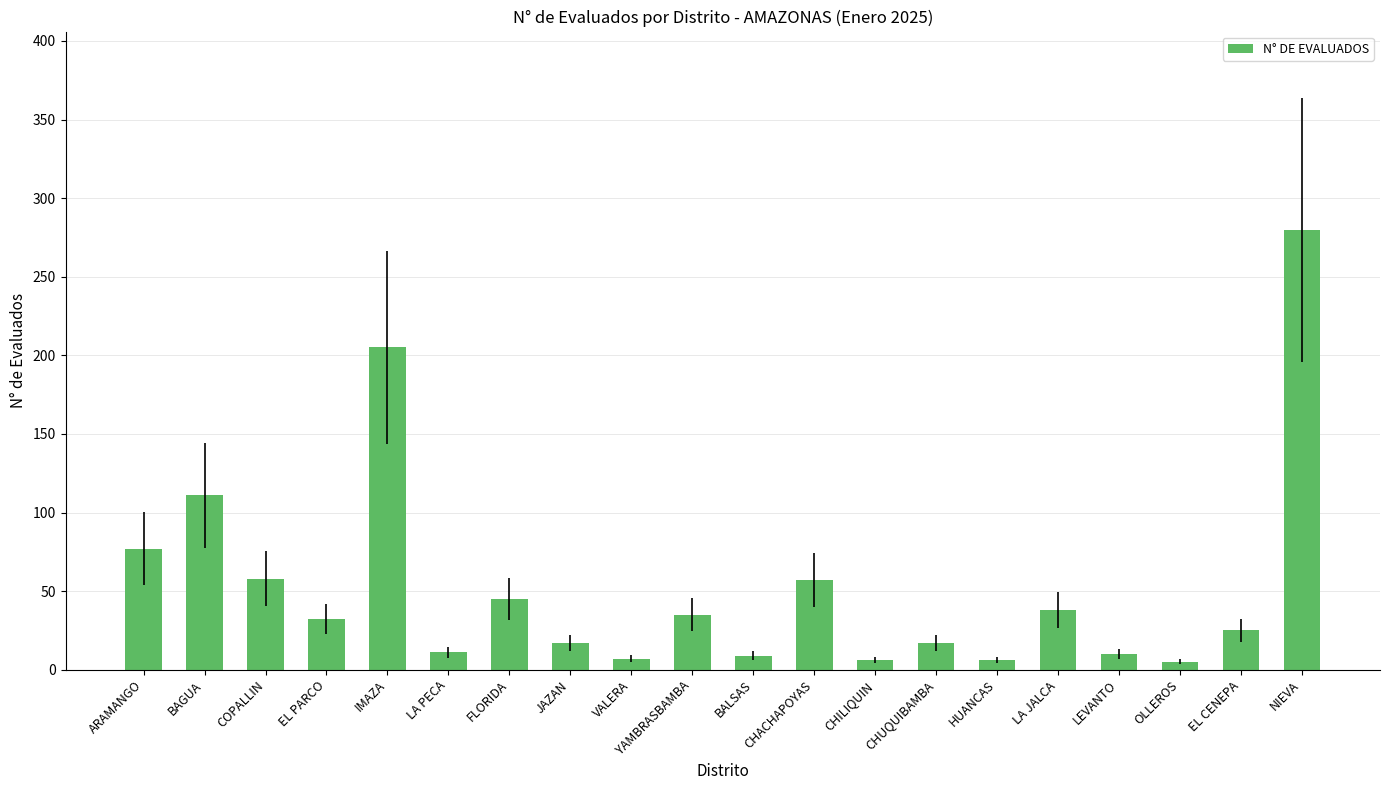

What is the change in value from BAGUA to IMAZA?

+94